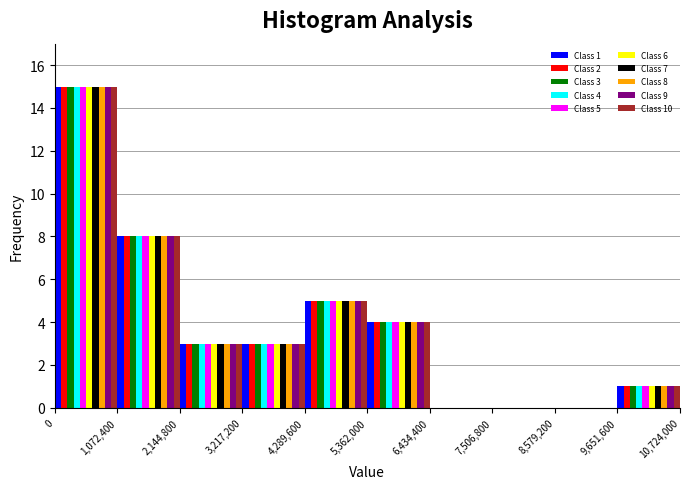

In the Class 5 series, which range on the x-axis has the tallest bar?

0 to 1,072,400